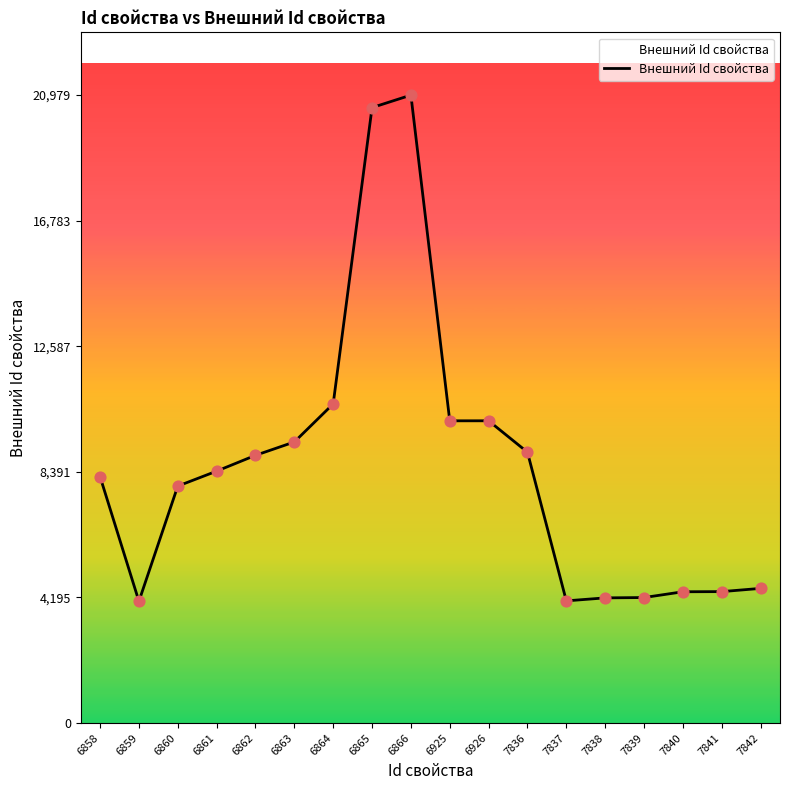

What is the change in value from 7837 to 7839?

+111